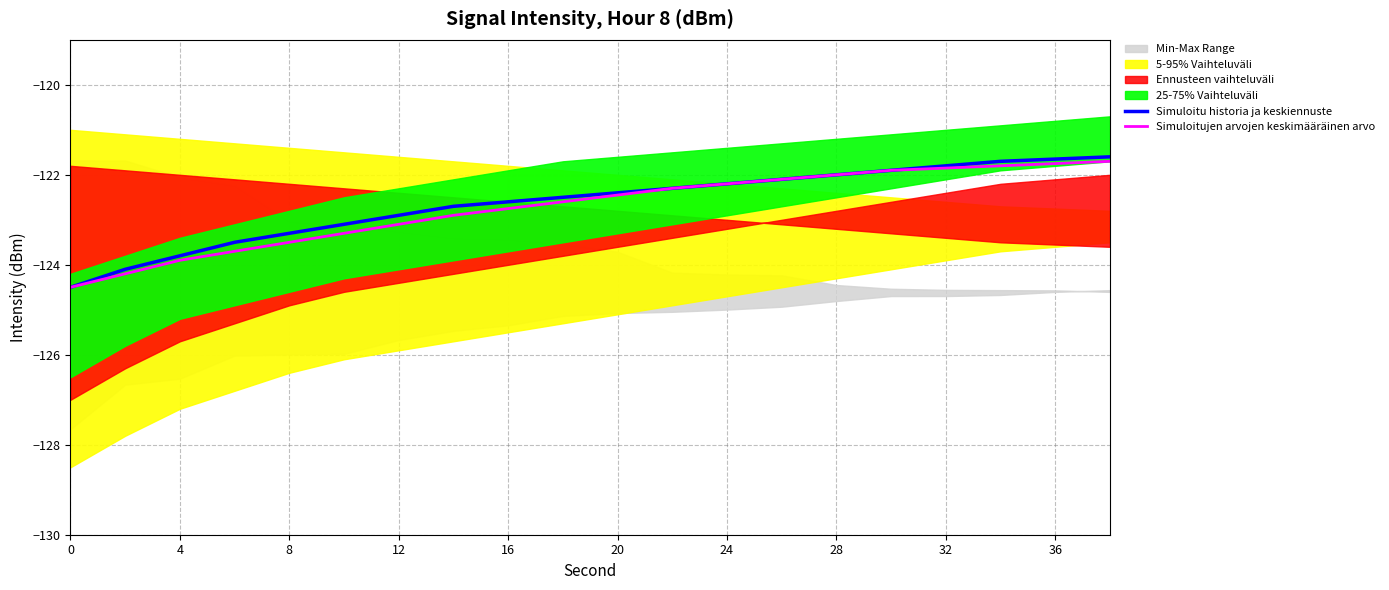

Is it true that Simuloitujen arvojen keskimääräinen arvo equals -37.0 at 28?

False